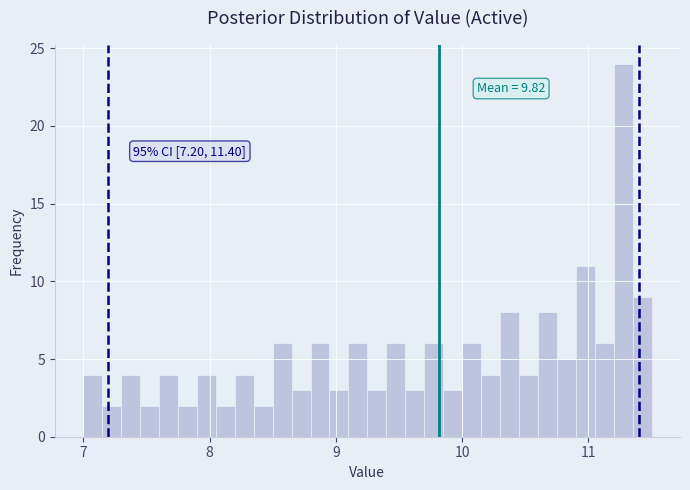

Read against the x-axis, roughly where is the centre of the tallest bar?

11.3